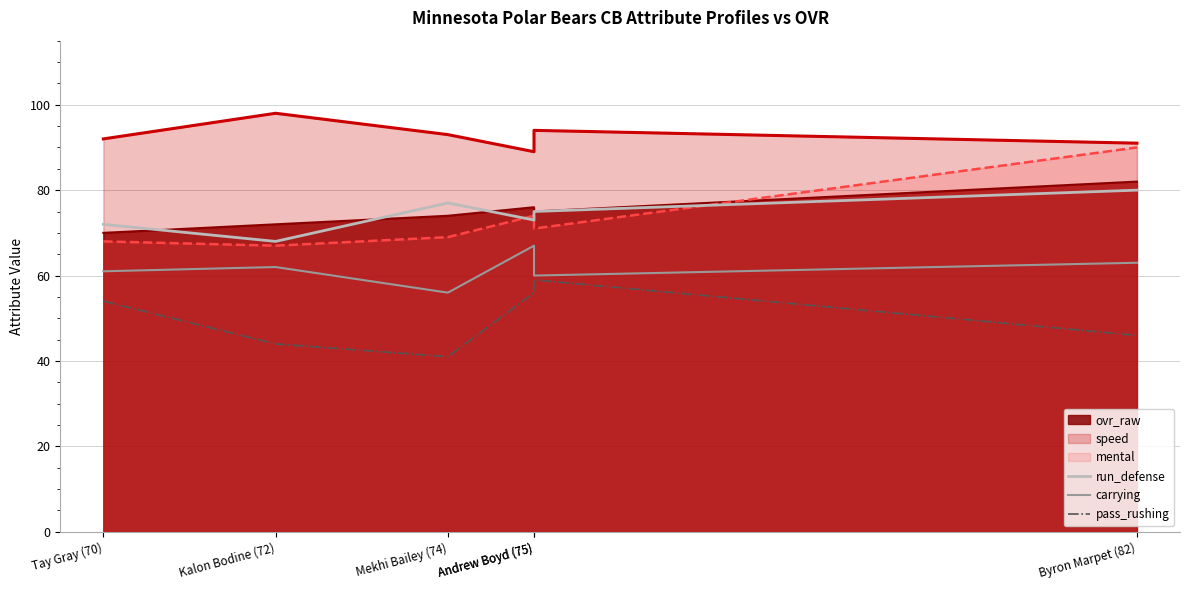

True or false: pass_rushing and run_defense cross at least once.

False